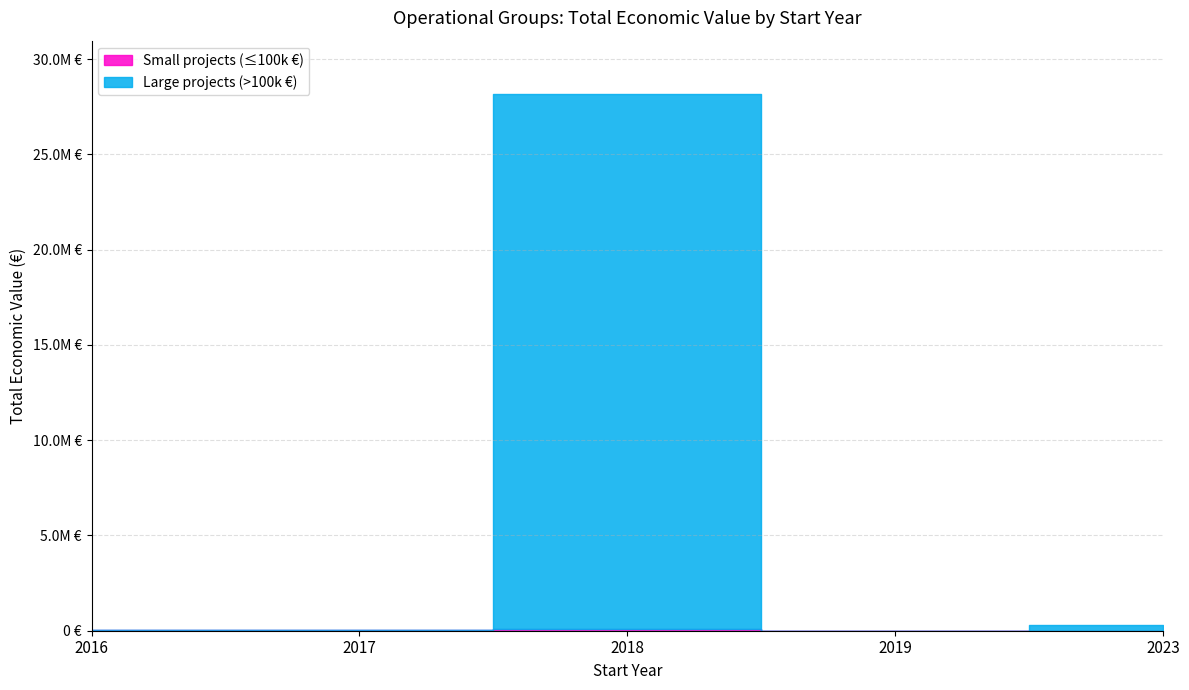

What is the change in value from 2017 to 2019?

-12400